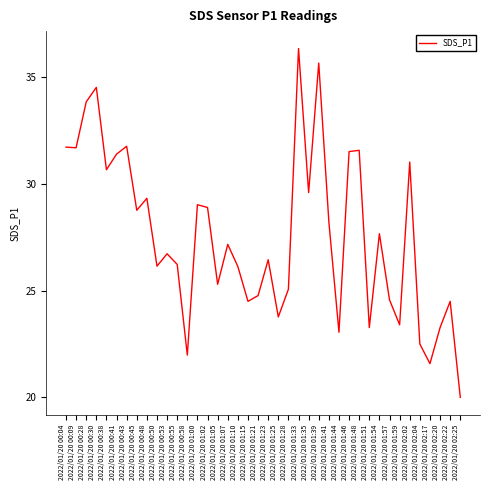

Is this an area chart (filled region under the line)?

No